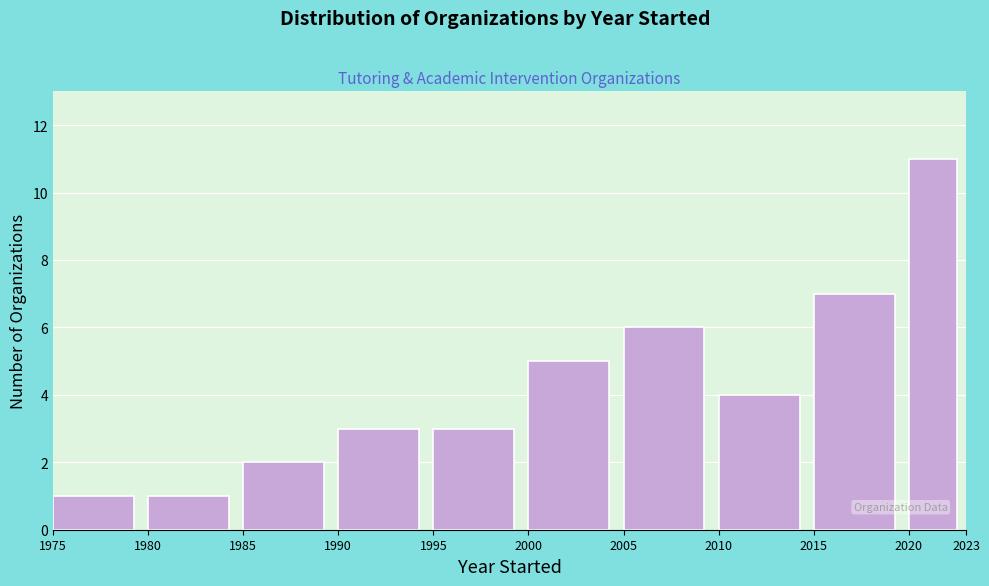

Over which range of the x-axis is the bar tallest?

2020 to 2023